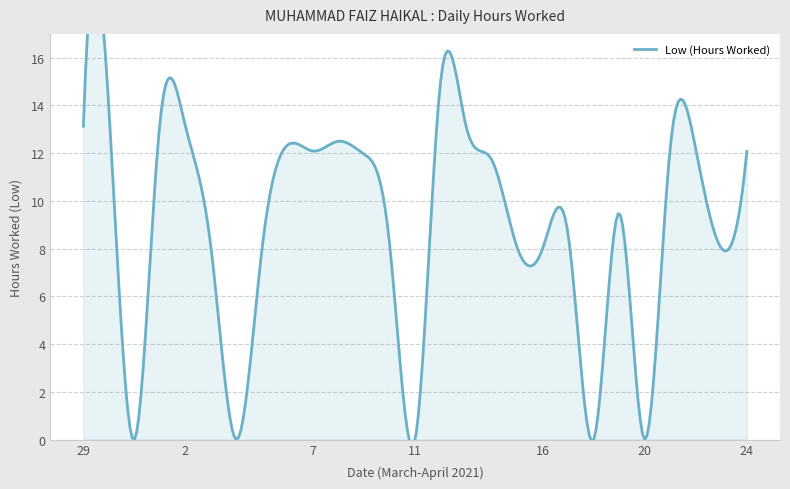

How many points are lower than both their immediate neighbors (excluding endpoints)?

8